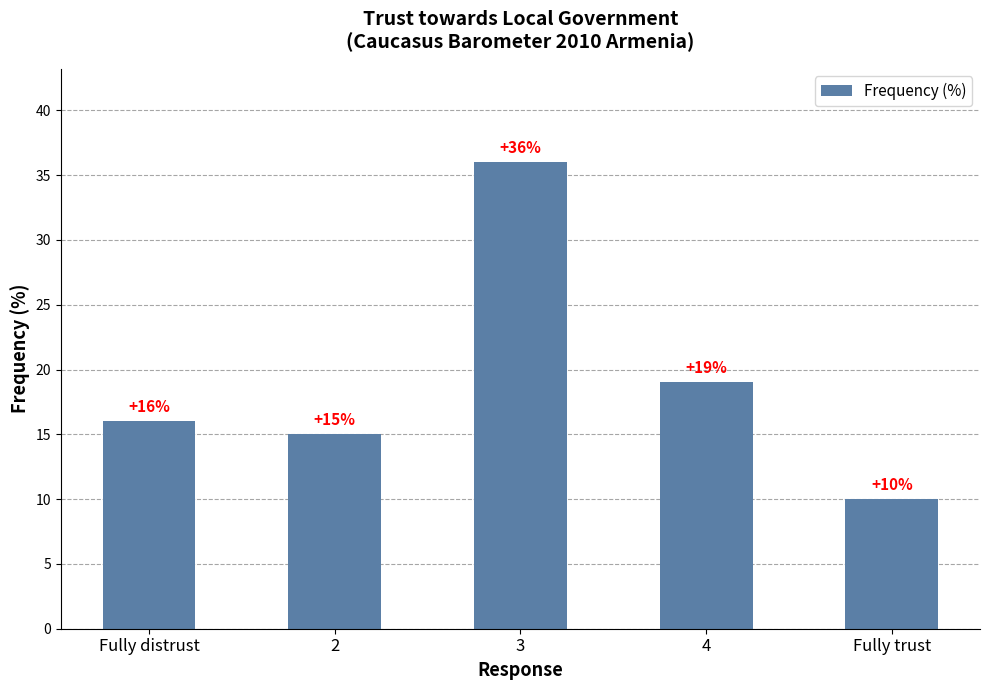

Rank the categories by value from lowest to highest.

Fully trust, 2, Fully distrust, 4, 3